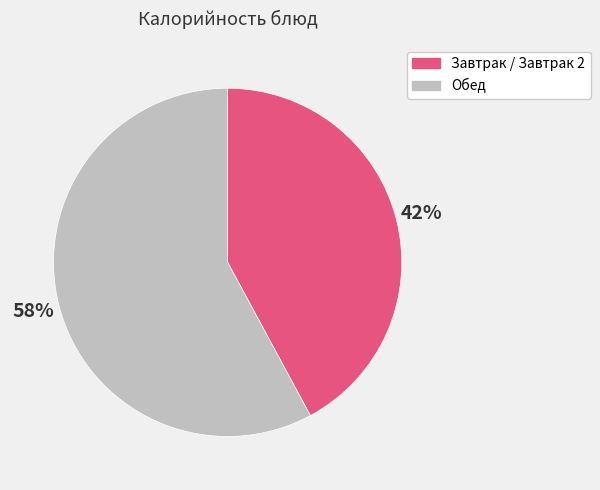

To the nearest percent, what is the difference between the largest and smallest slice percentages?

16%